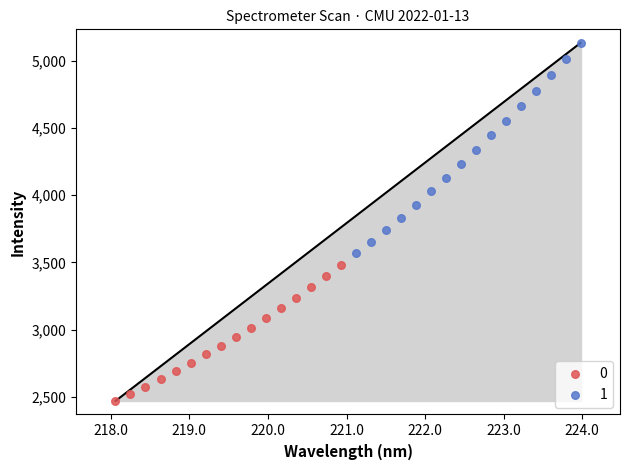

What are all the series names shown in the legend?

0, 1